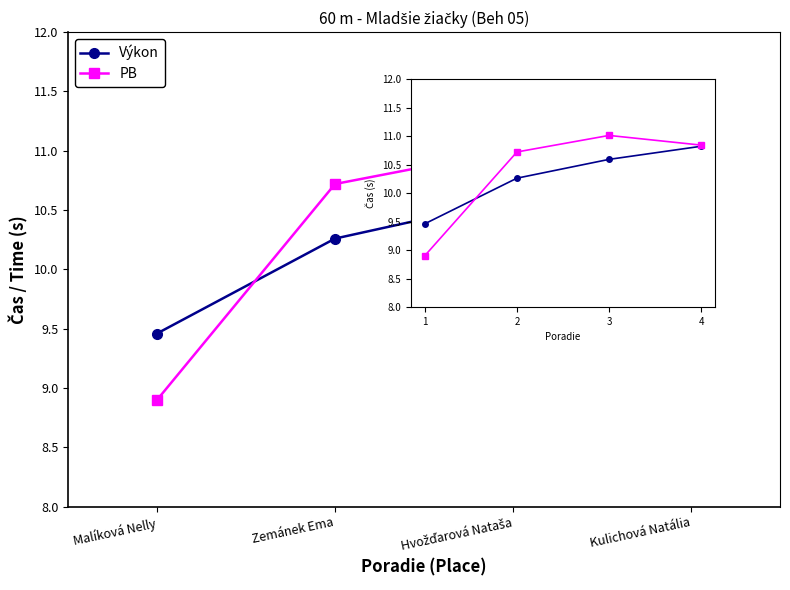

List the labels in order of Výkon value, smallest first.

1, 2, 3, 4